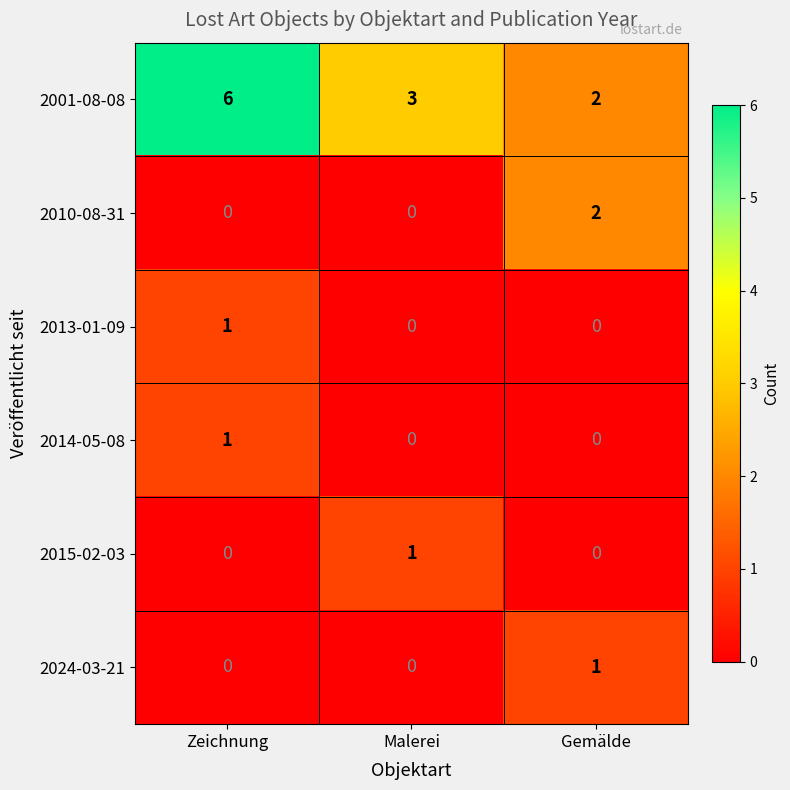

Which series has the largest range (max minus min)?

2001-08-08